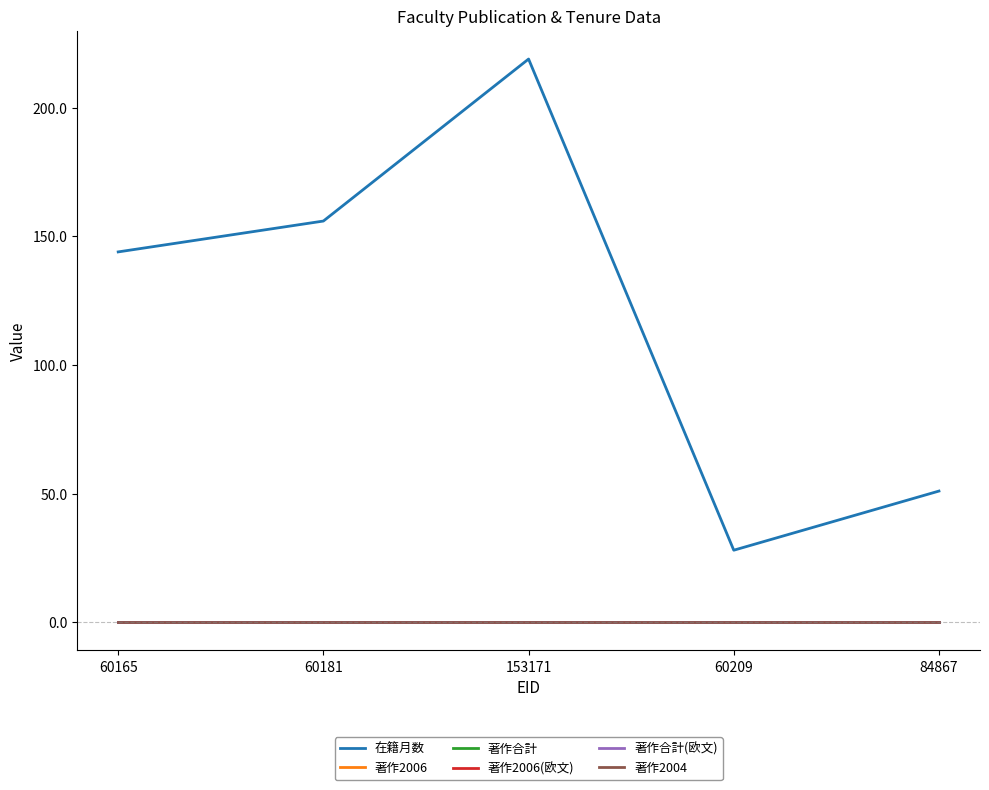

Does the chart display data point markers on the line(s)?

No